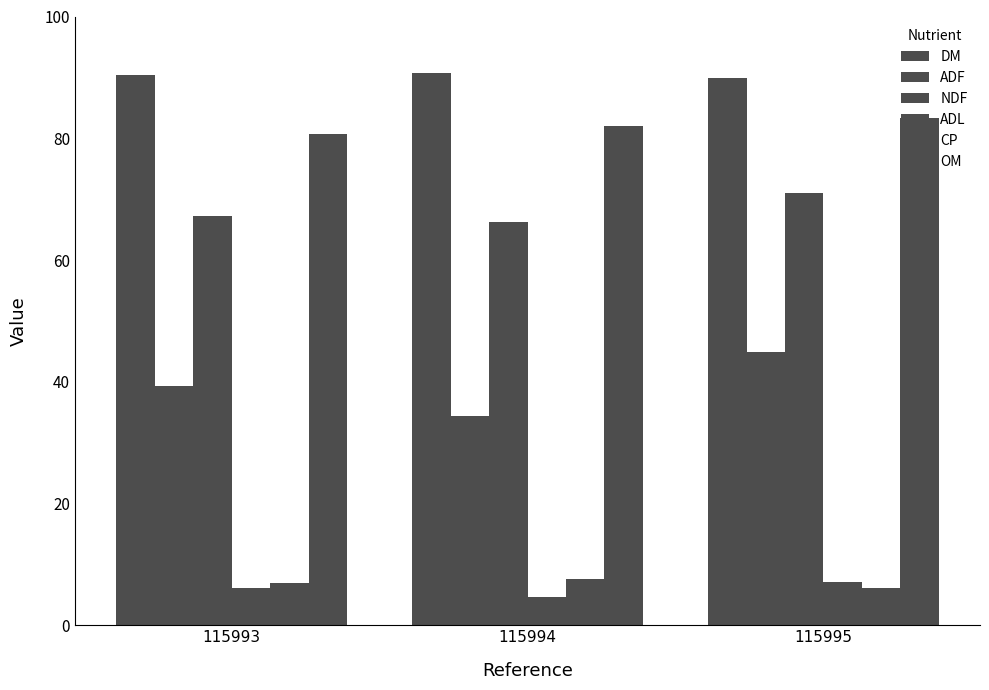

How many values in the NDF series exceed 67?

2